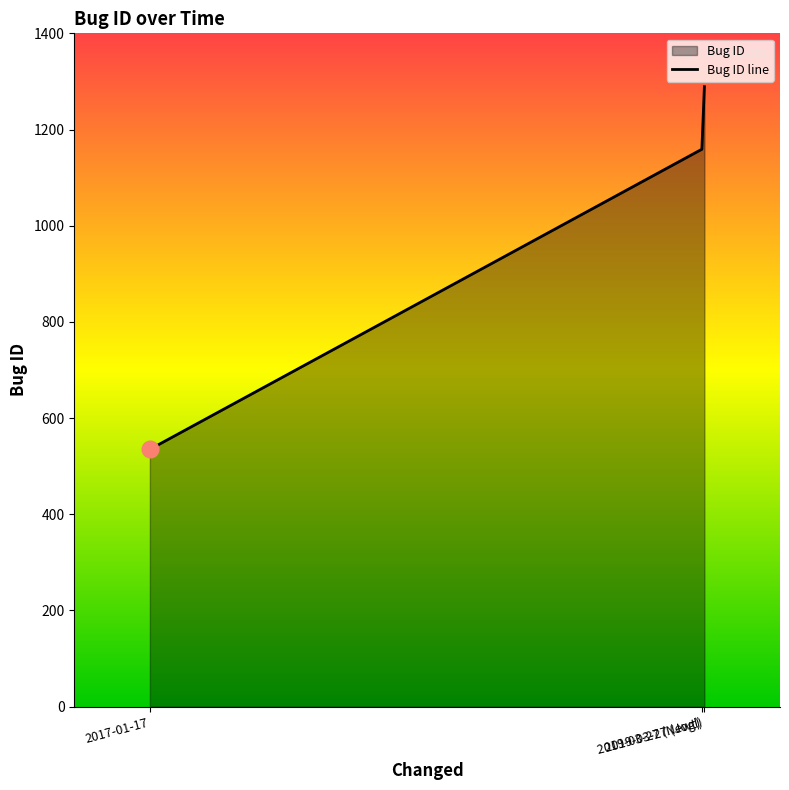

Reading right to left, list all the values displayed in this chart.

2019-03-27 (Jogl)=1289	2019-03-27 (Newt)=1159	2017-01-17=535